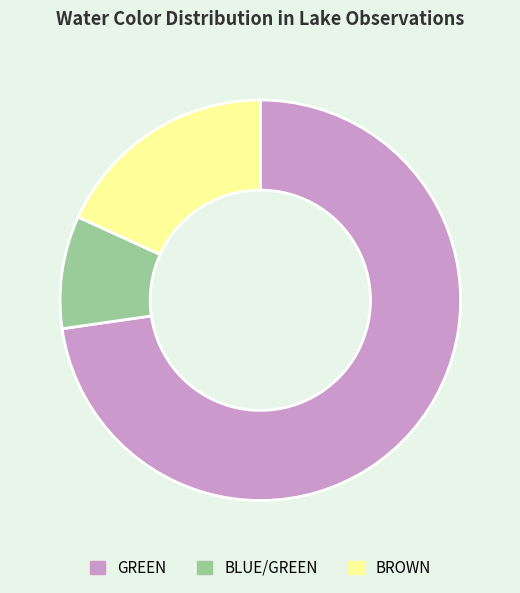

Do GREEN and BLUE/GREEN together represent more than half of the pie?

Yes